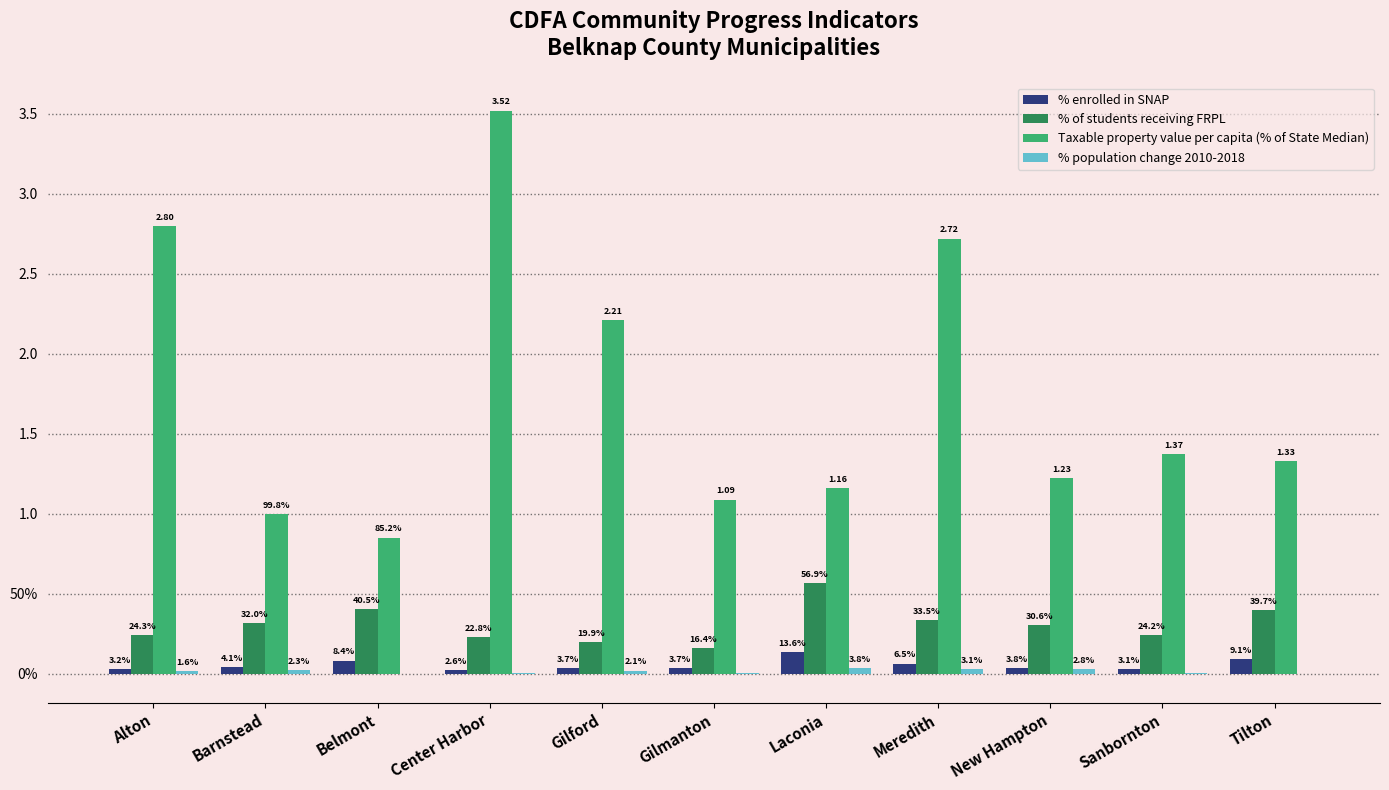

What is the sum of the Taxable property value per capita (% of State Median) values at Tilton and Center Harbor?

4.9